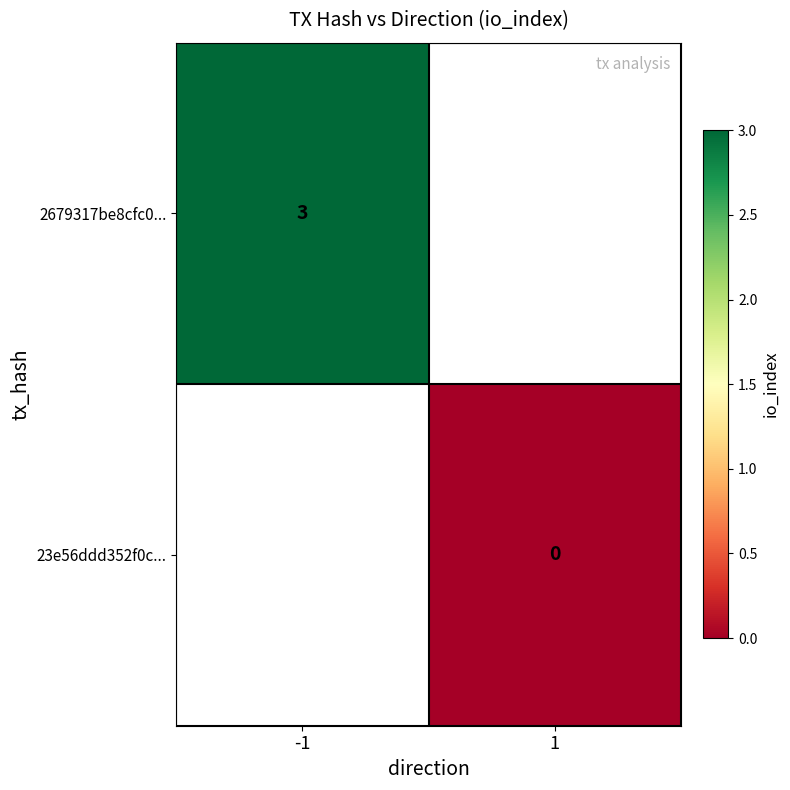

The 2679317be8cfc0... series shows 3 at -1. True or false?

True